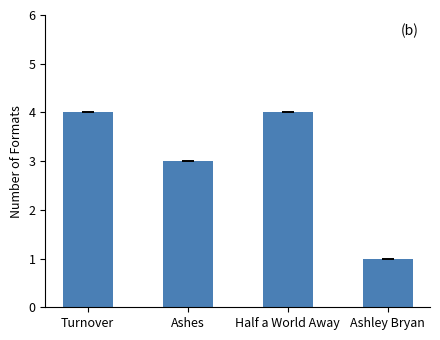

What position from the left is Ashes?

2